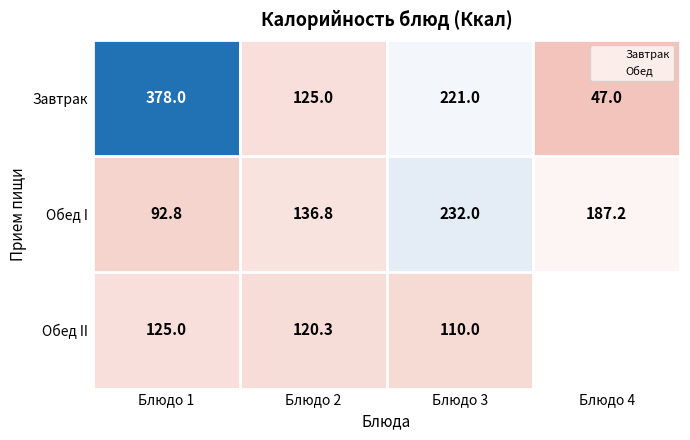

Which series changed the most between Блюдо 1 and Блюдо 3?

Завтрак